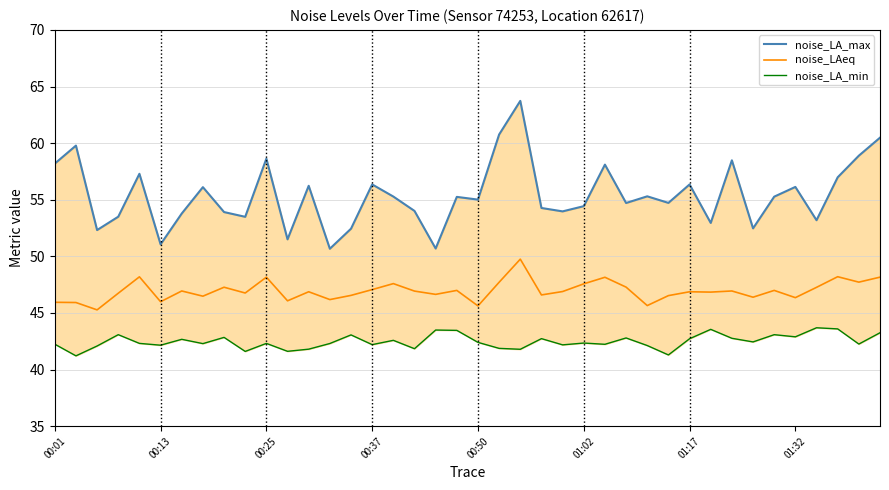

True or false: noise_LAeq and noise_LA_max cross at least once.

False